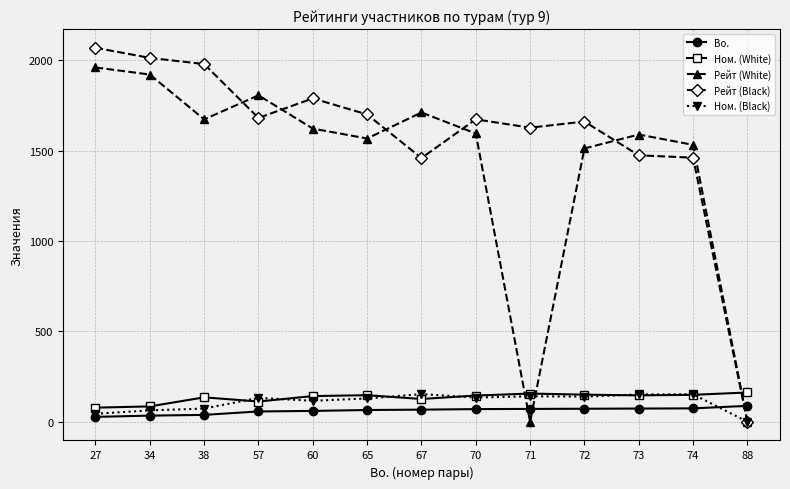

What is the difference between the Ном. (White) values at 38 and 73?

11